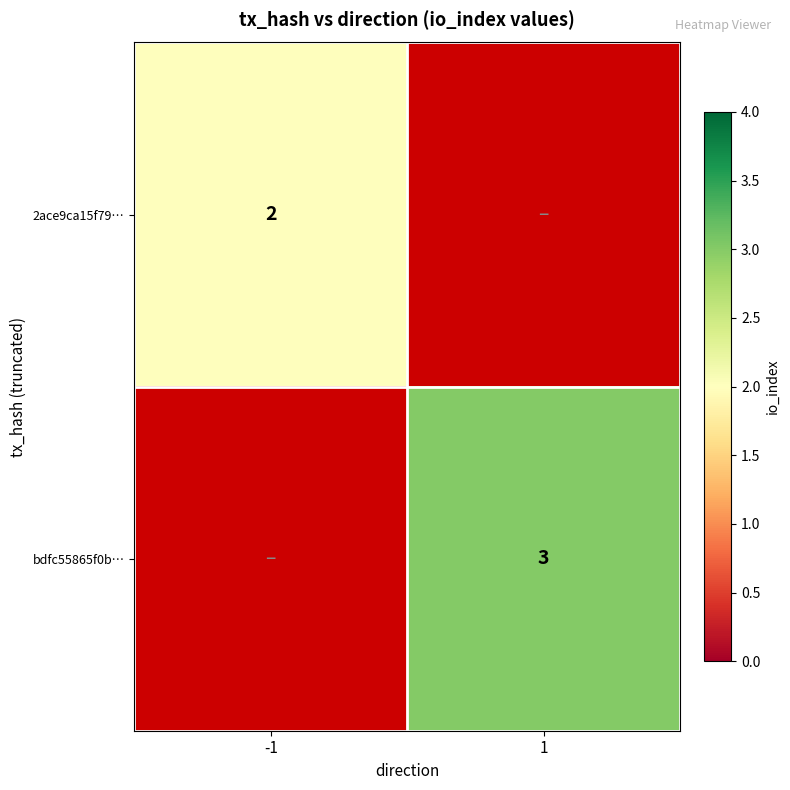

At how many categories does at least one series exceed 2?

1